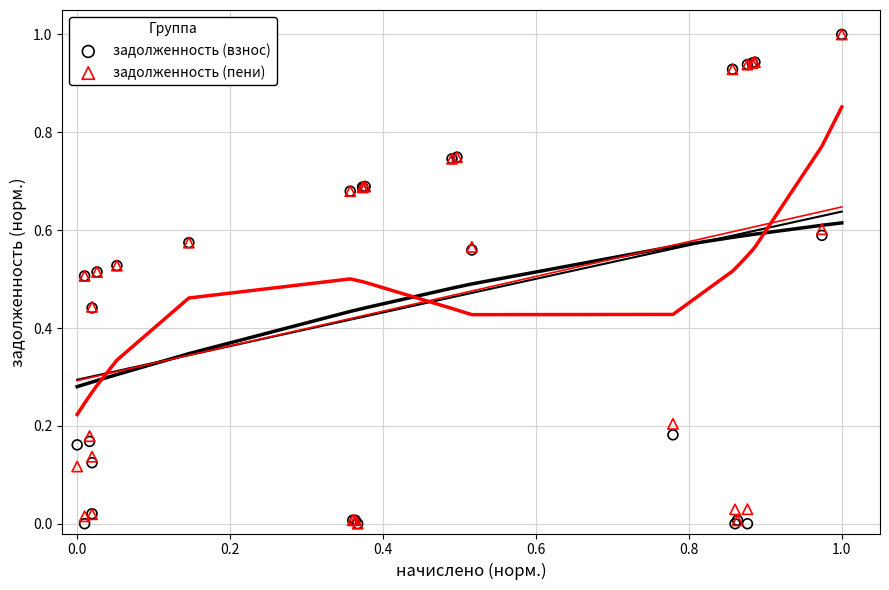

What are all the series names shown in the legend?

задолженность (взнос), задолженность (пени)